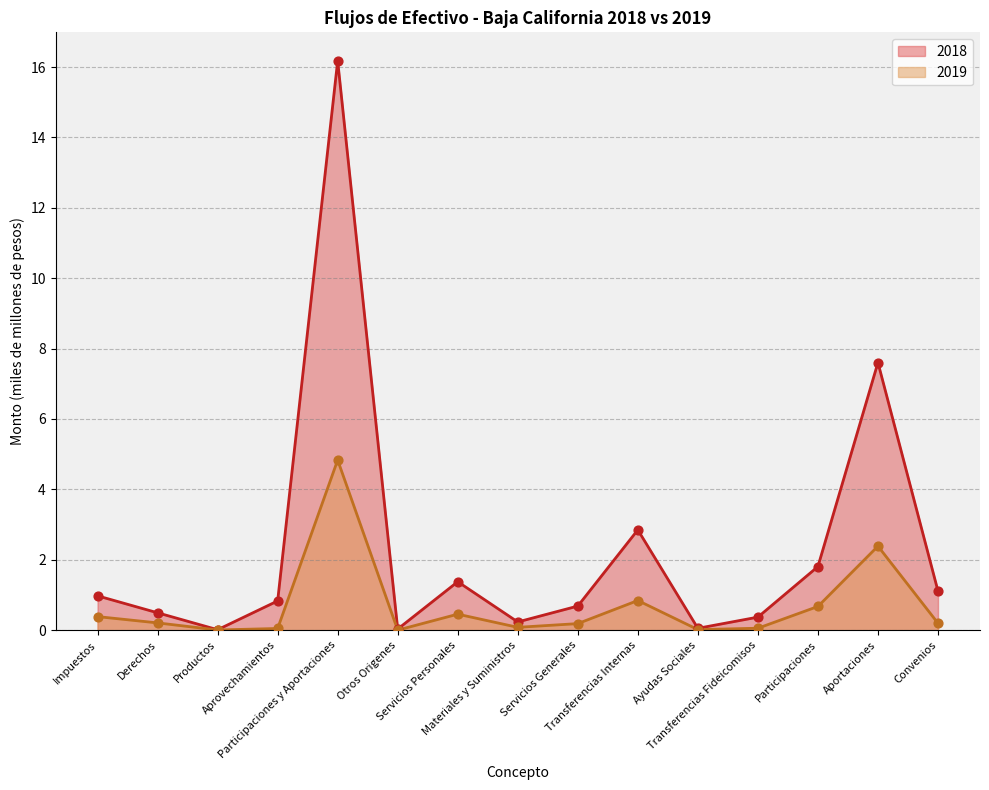

Which series contains the highest Y value?

2018